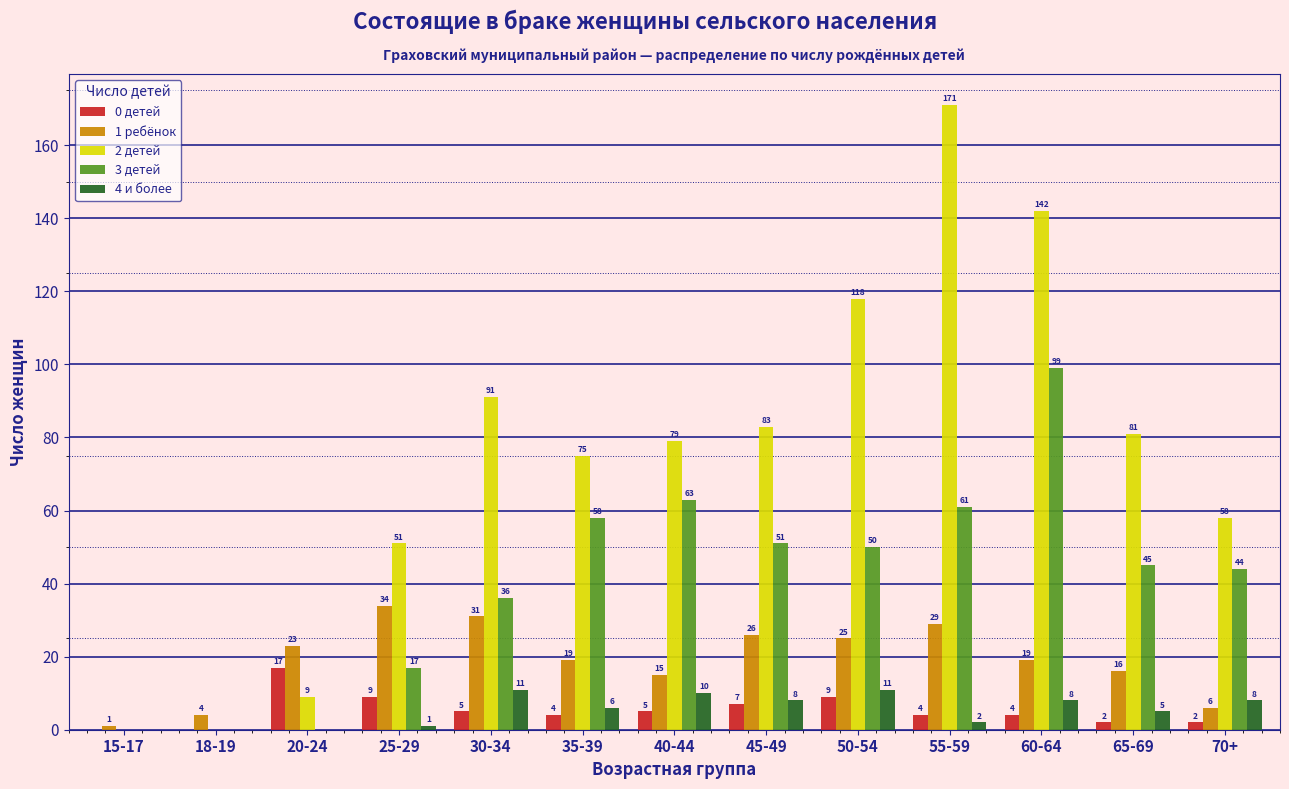

Reading left to right, transcribe all the data shown in this chart.

0 детей: 15-17=0	18-19=0	20-24=17	25-29=9	30-34=5	35-39=4	40-44=5	45-49=7	50-54=9	55-59=4	60-64=4	65-69=2	70+=2
1 ребёнок: 15-17=1	18-19=4	20-24=23	25-29=34	30-34=31	35-39=19	40-44=15	45-49=26	50-54=25	55-59=29	60-64=19	65-69=16	70+=6
2 детей: 15-17=0	18-19=0	20-24=9	25-29=51	30-34=91	35-39=75	40-44=79	45-49=83	50-54=118	55-59=171	60-64=142	65-69=81	70+=58
3 детей: 15-17=0	18-19=0	20-24=0	25-29=17	30-34=36	35-39=58	40-44=63	45-49=51	50-54=50	55-59=61	60-64=99	65-69=45	70+=44
4 и более: 15-17=0	18-19=0	20-24=0	25-29=1	30-34=11	35-39=6	40-44=10	45-49=8	50-54=11	55-59=2	60-64=8	65-69=5	70+=8